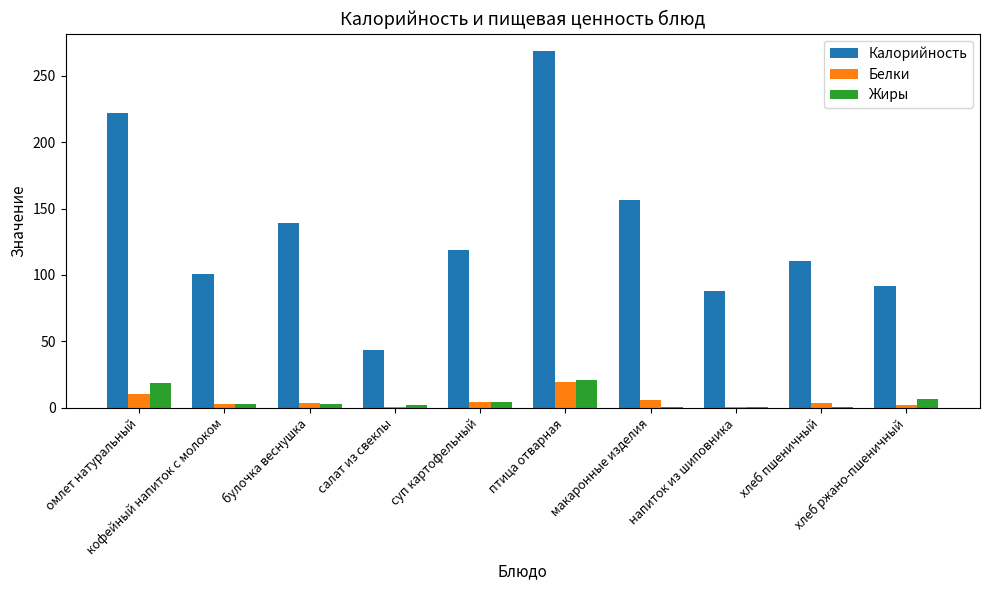

Which series has the largest total across all categories?

Калорийность